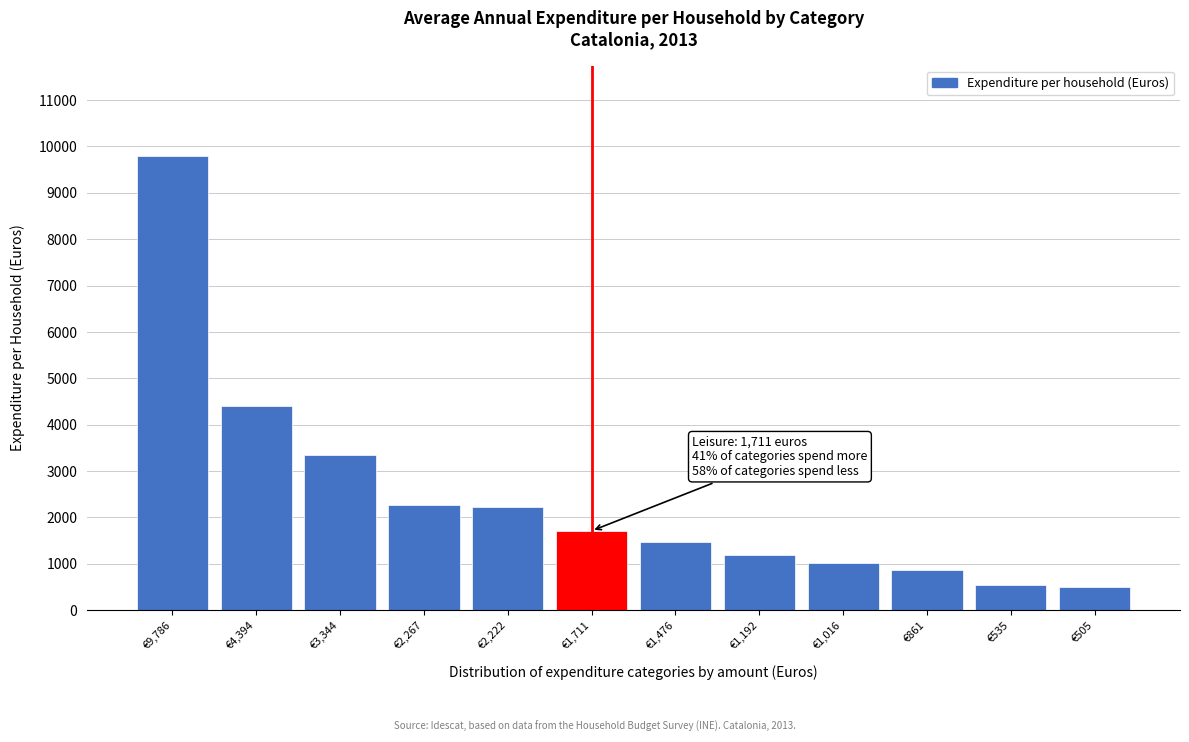

Which has a higher value, €2,267 or €1,192?

€2,267